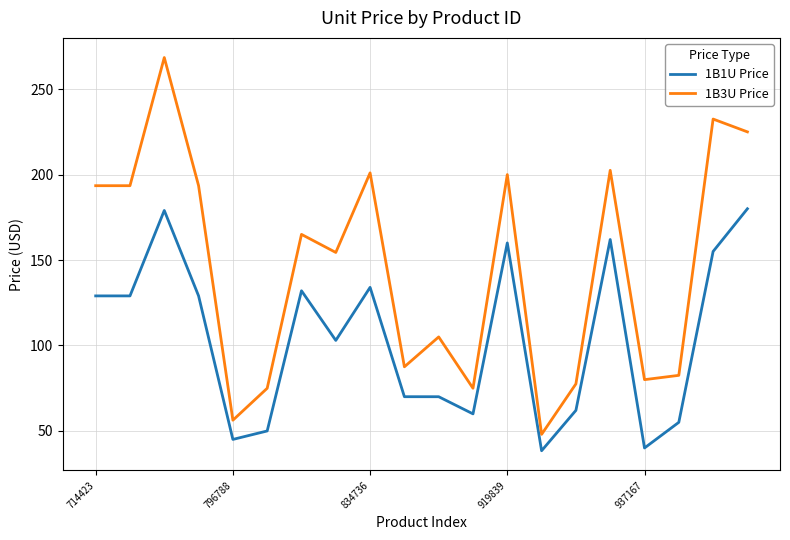

Which series has the largest total across all categories?

1B3U Price